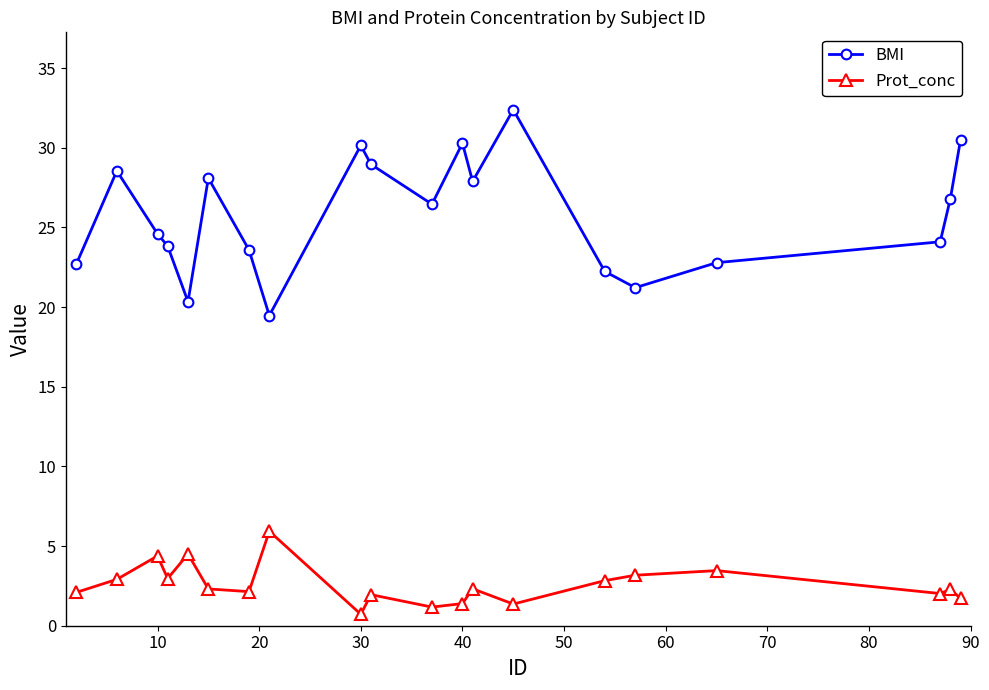

Which series has the largest total across all categories?

BMI